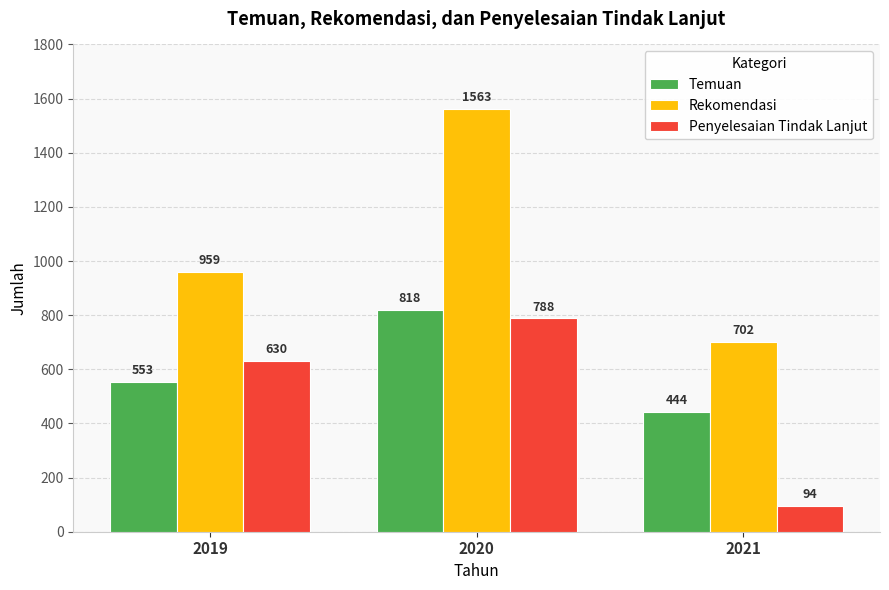

What is the total value across all series at 2021?

1240